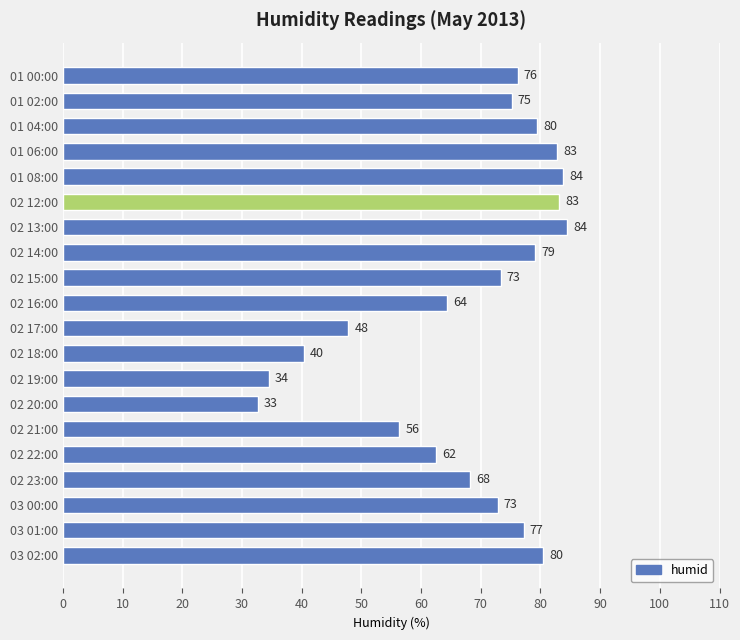

What is the average value?

67.7